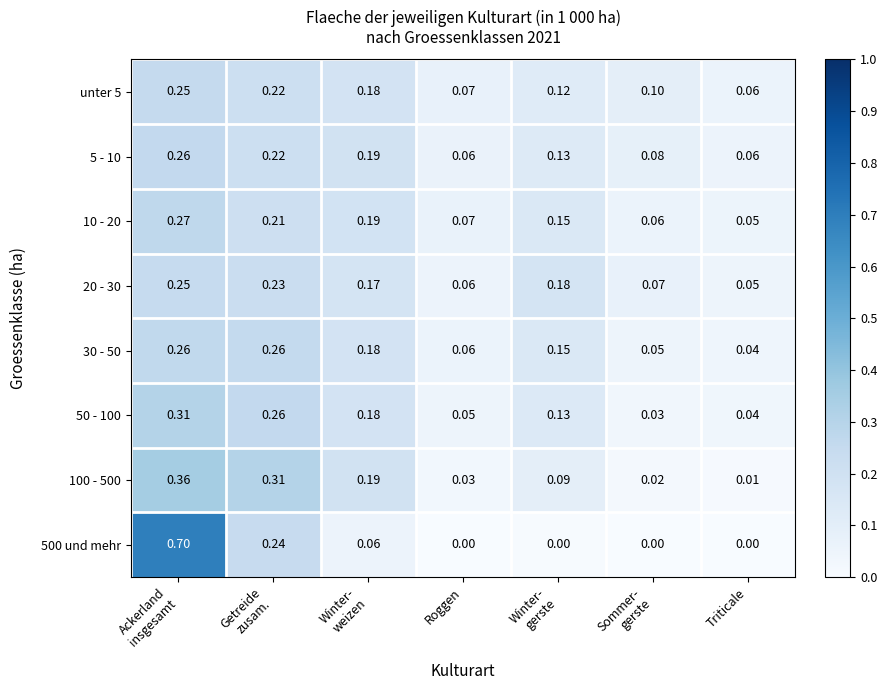

At how many categories does at least one series exceed 0?

7